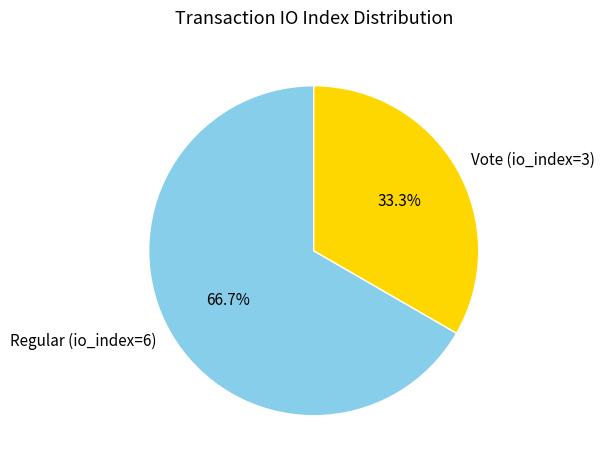

The Vote (io_index=3) slice represents 27% of the pie. True or false?

False